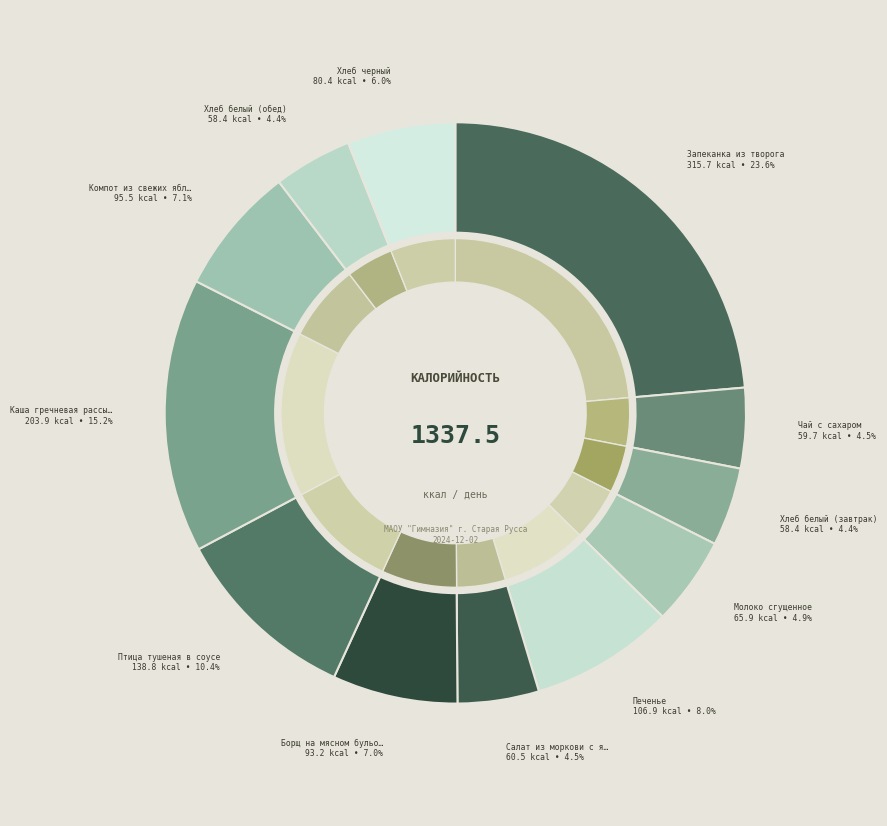

What percentage is NOT represented by Борщ на мясном бульоне со сметаной?

93.0%